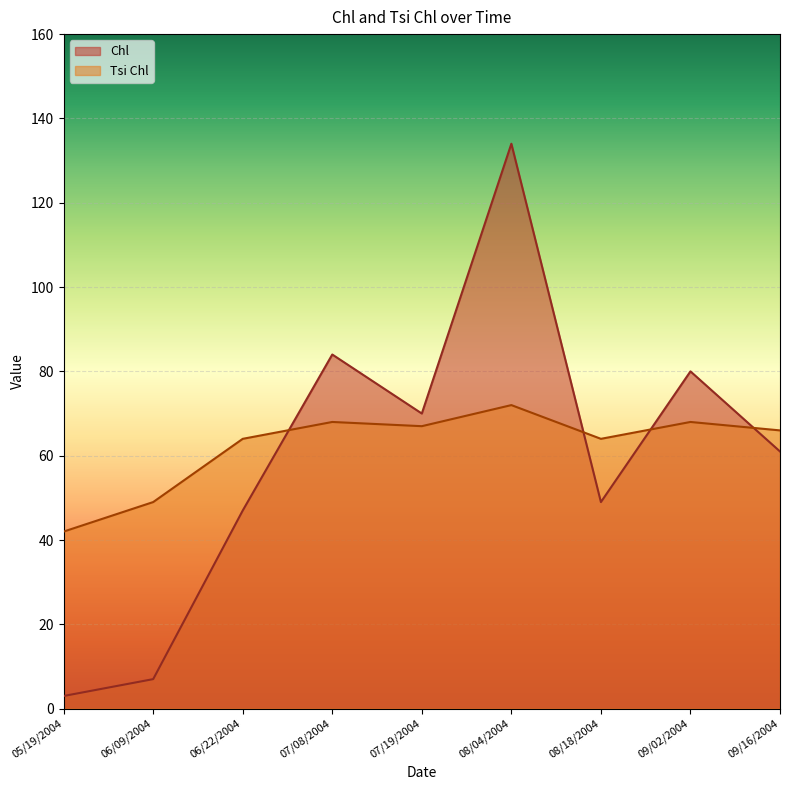

What is the greatest value displayed?

134